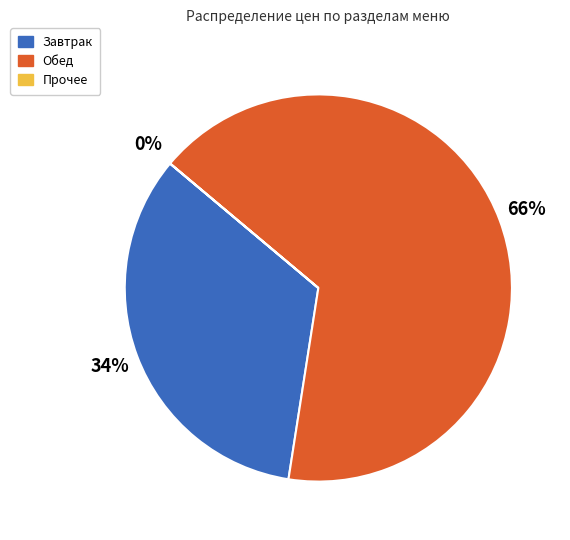

Is there any slice that represents more than half of the pie?

Yes